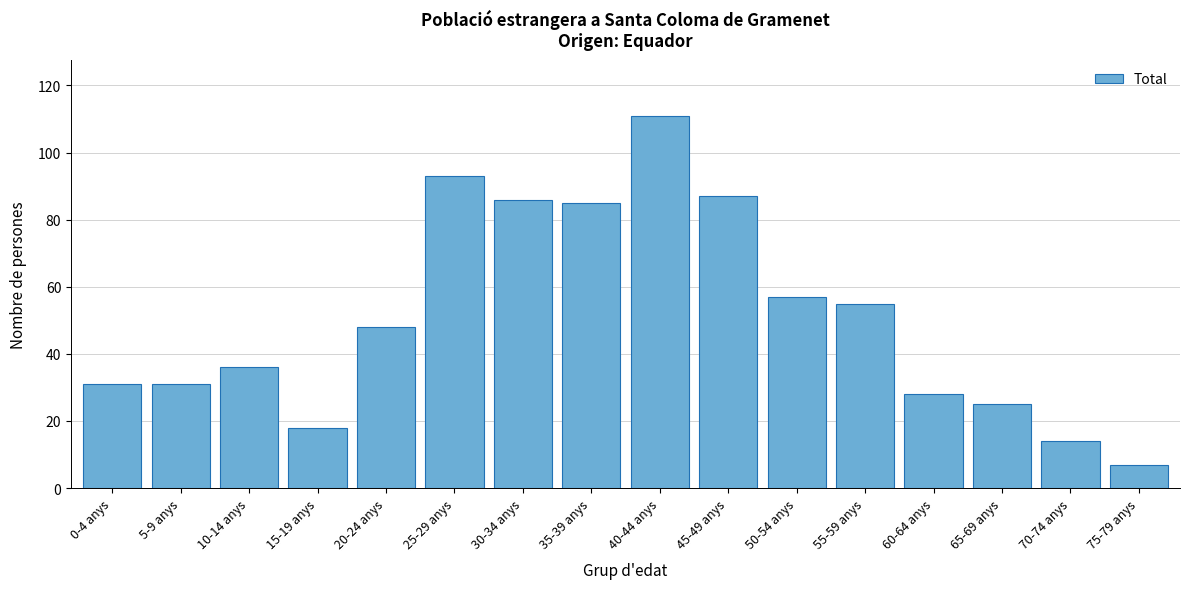

Reading left to right, transcribe all the data shown in this chart.

31	31	36	18	48	93	86	85	111	87	57	55	28	25	14	7